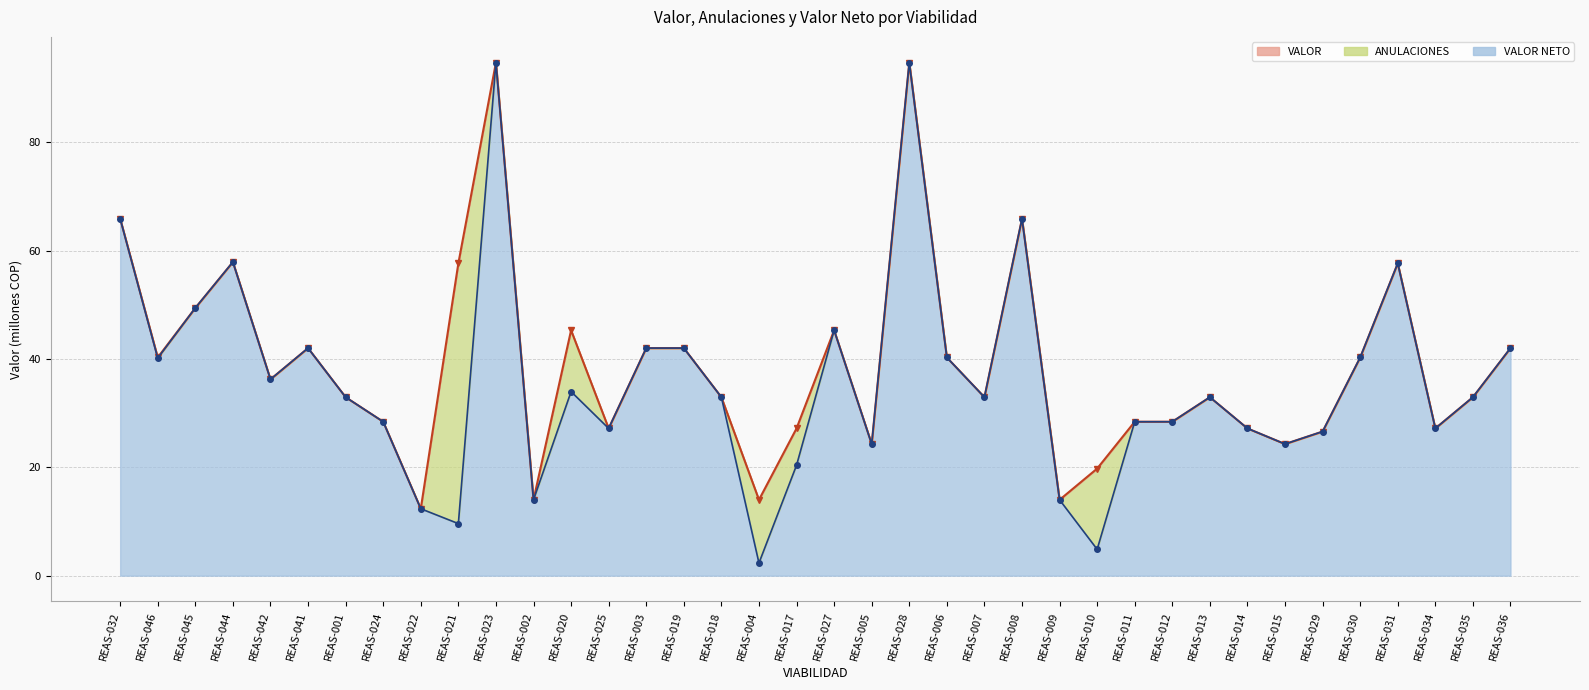

Reading left to right, extract all data points from this chart.

VALOR: 65.9	40.3	49.4	57.9	36.3	42.0	33.0	28.4	12.4	57.7	94.8	14.0	45.3	27.2	42.0	42.0	33.0	14.0	27.2	45.3	24.3	94.8	40.3	33.0	65.9	14.0	19.8	28.4	28.4	33.0	27.2	24.3	26.6	40.3	57.7	27.2	33.0	42.0
VALOR NETO: 65.9	40.2	49.4	57.9	36.3	42.0	33.0	28.4	12.4	9.6	94.8	14.0	34.0	27.2	42.0	42.0	33.0	2.3	20.4	45.3	24.3	94.8	40.3	33.0	65.9	14.0	4.9	28.4	28.4	33.0	27.2	24.3	26.6	40.3	57.7	27.2	33.0	42.0